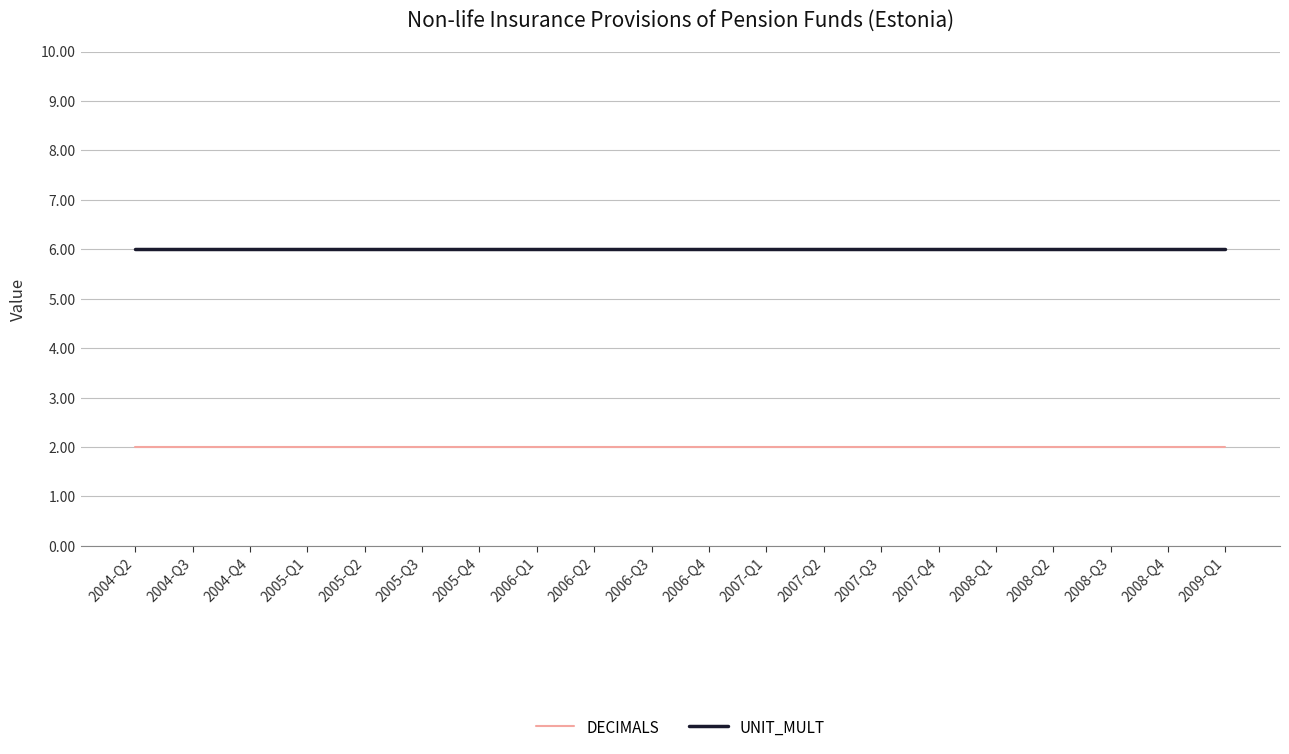

What is the lowest value of the DECIMALS series?

2